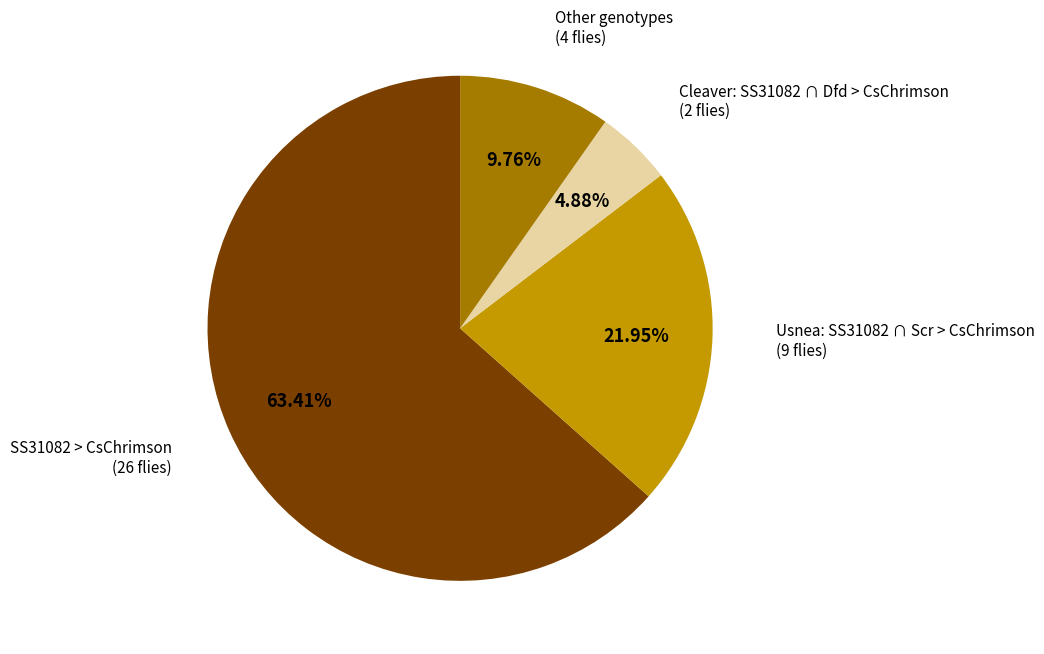

How many segments does this pie chart have?

4